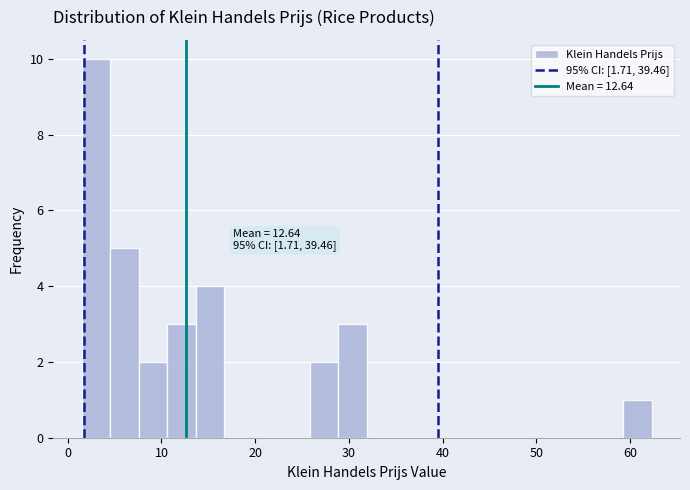

Read against the x-axis, roughly where is the centre of the tallest bar?

3